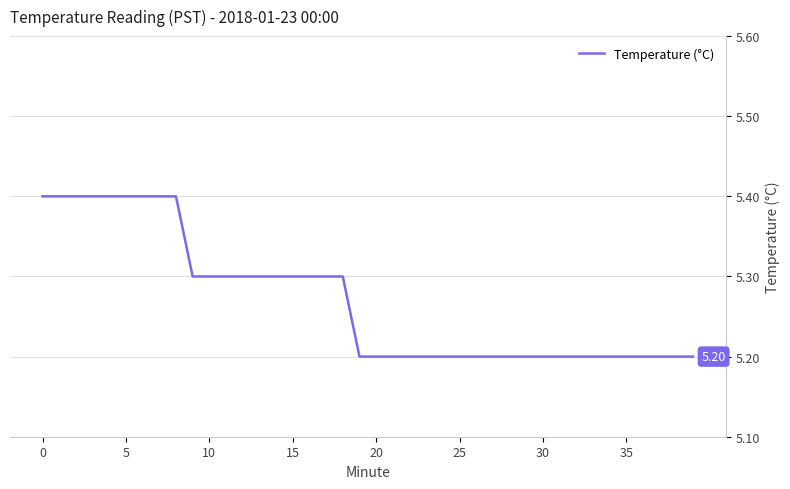

Does the chart have visible grid lines?

Yes